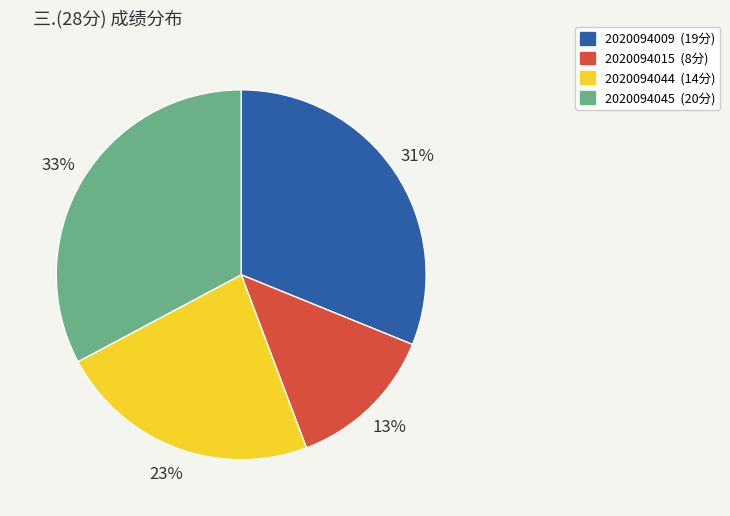

How many segments does this pie chart have?

4